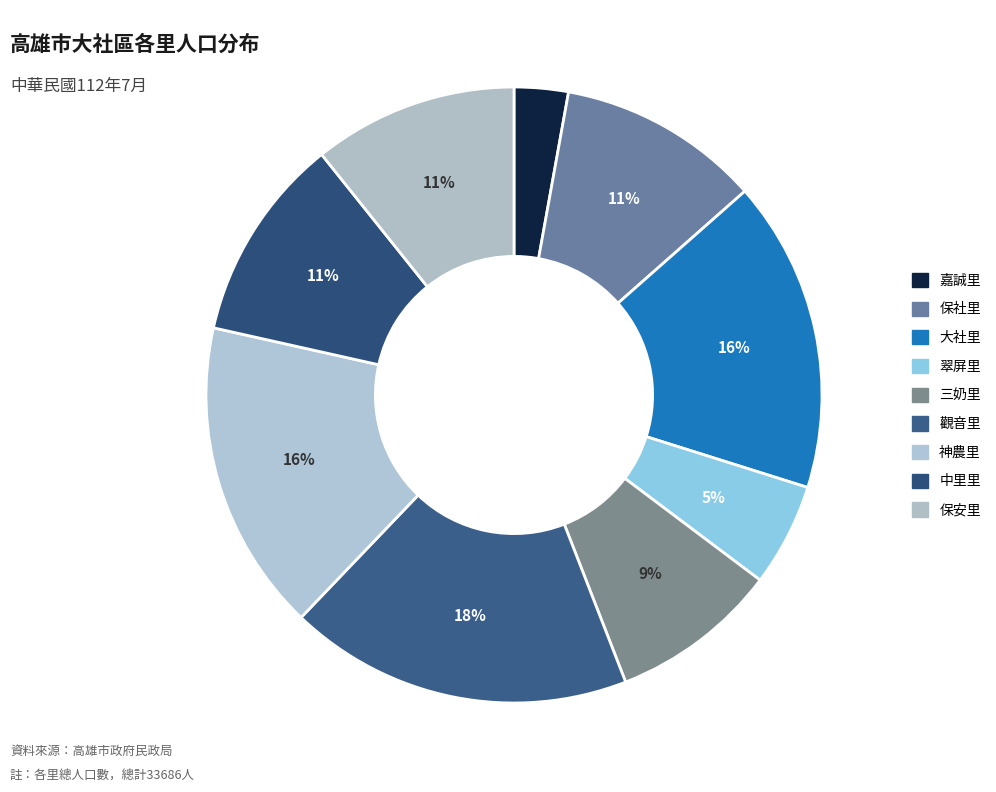

To the nearest percent, what portion does 中里里 represent?

11%